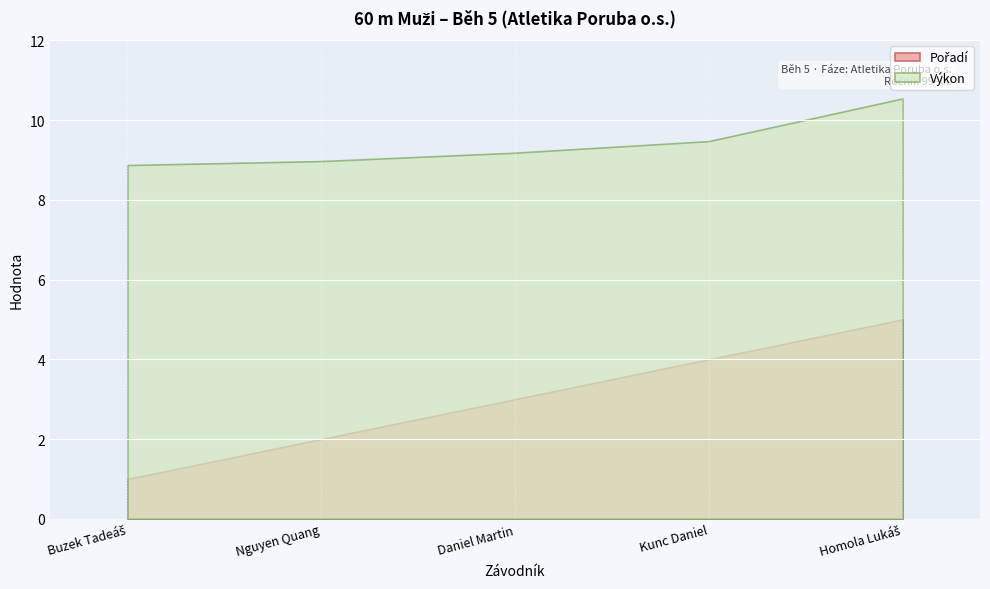

At how many categories does at least one series exceed 7?

5